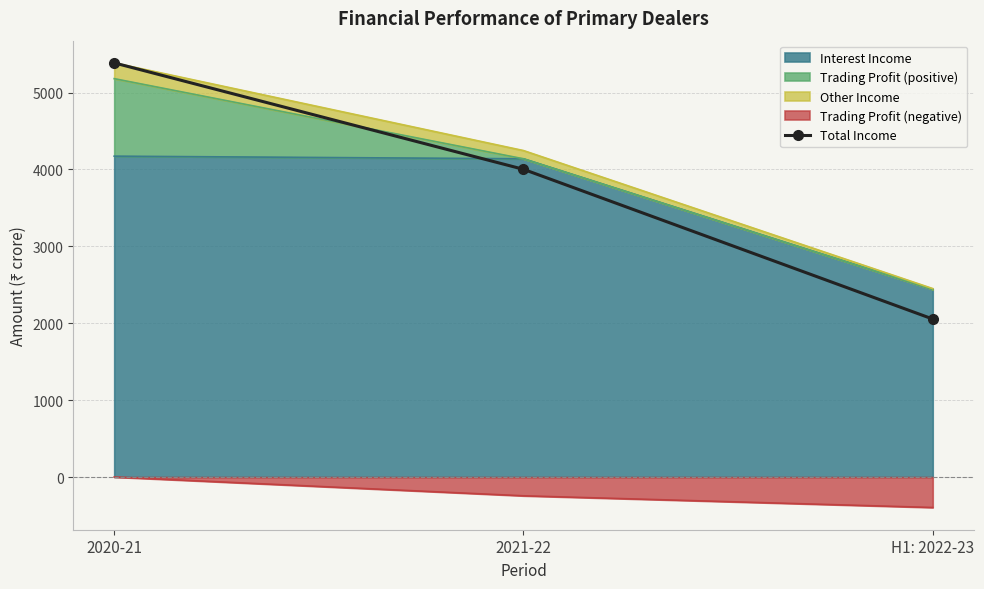

What is the label of the 1st point from the left?

2020-21